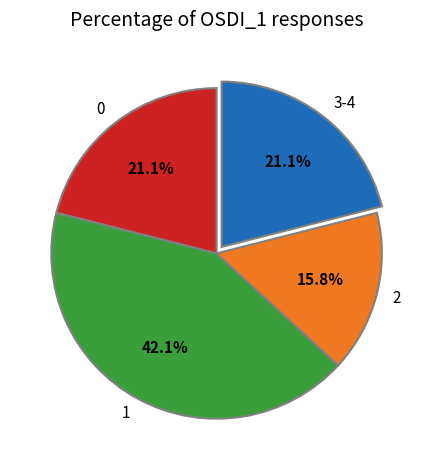

Which category has the biggest portion of the pie?

1